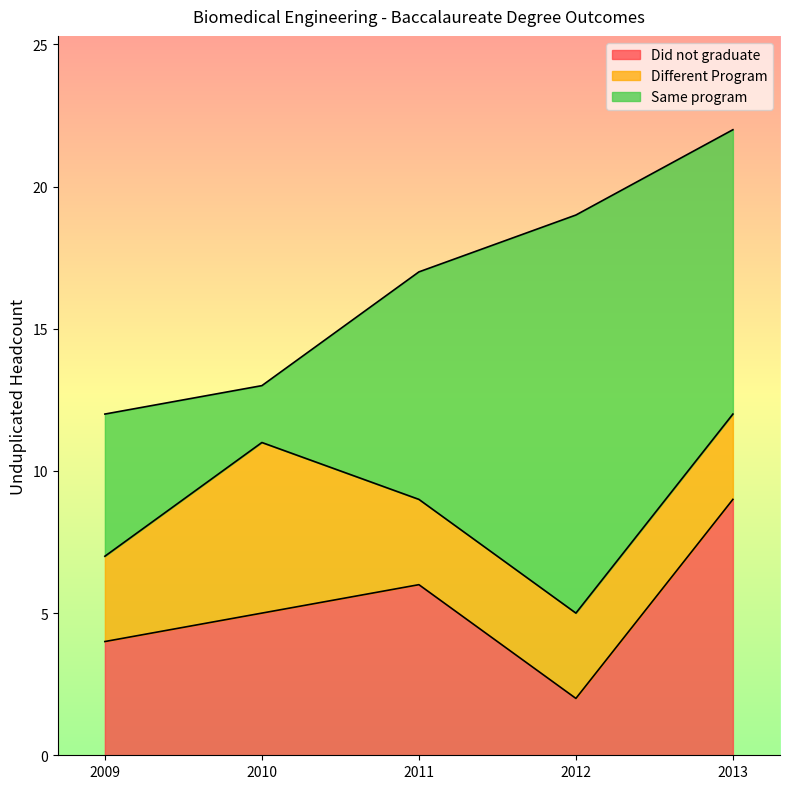

Rank the series by their maximum value, from highest to lowest.

Same program, Did not graduate, Different Program